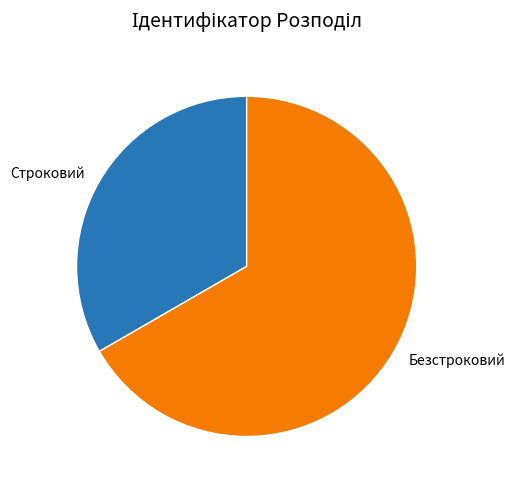

Is Строковий the majority of the pie?

No